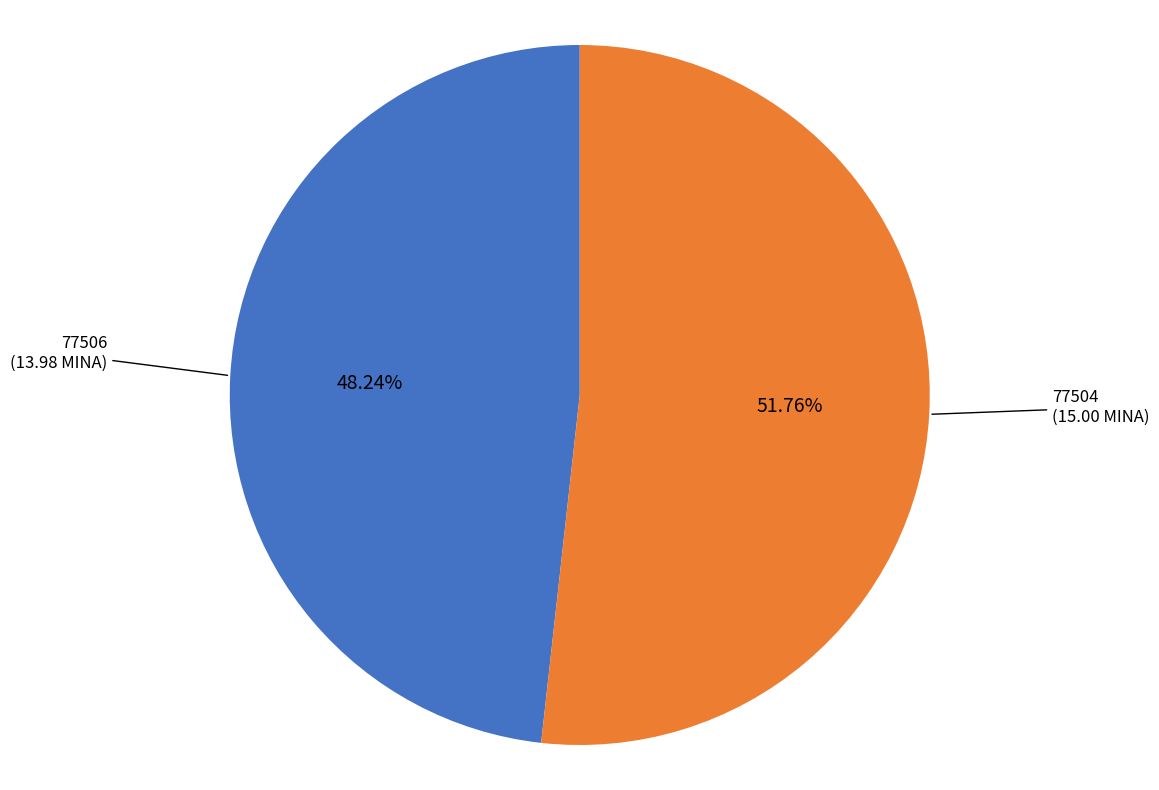

Is it true that 77504 is 99% of the pie?

False